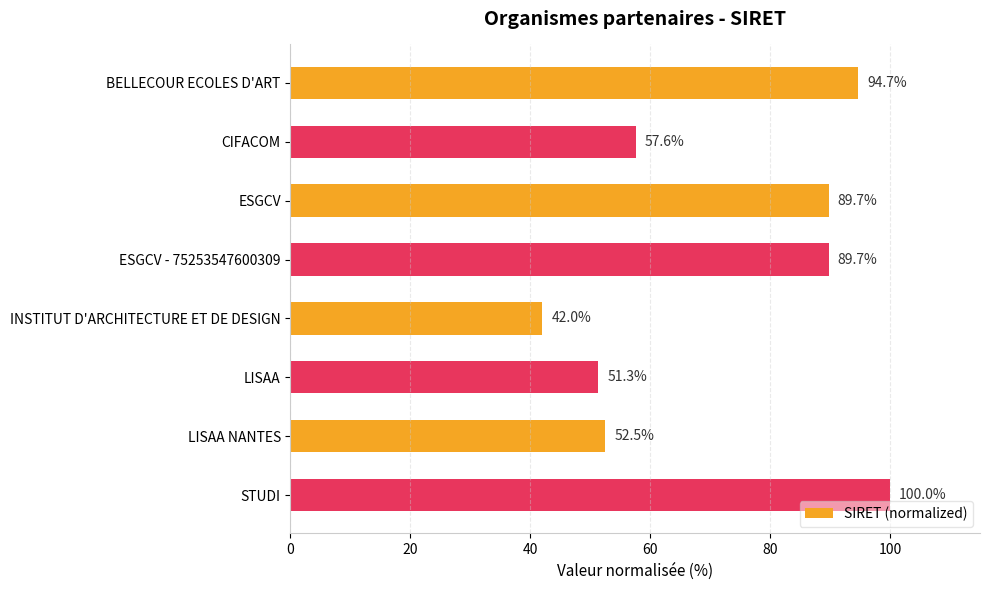

Which category has the highest value across all series?

STUDI